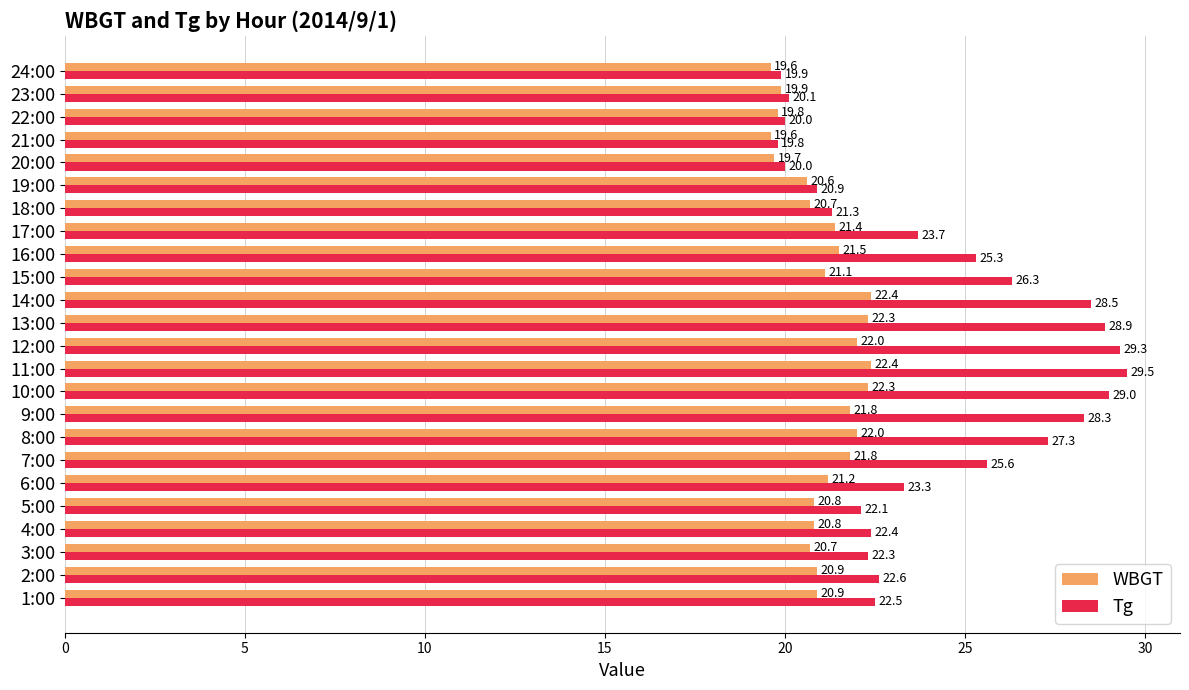

What is the average value of the WBGT series?

21.1